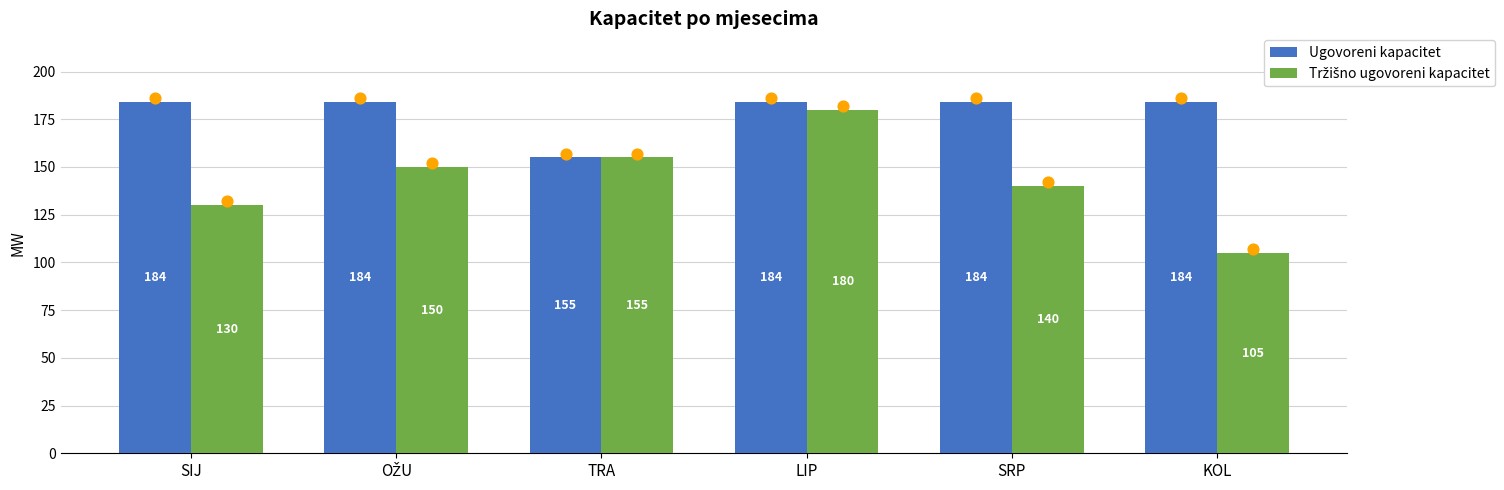

Is the value of Ugovoreni kapacitet at KOL greater than the value of Tržišno ugovoreni kapacitet at TRA?

Yes